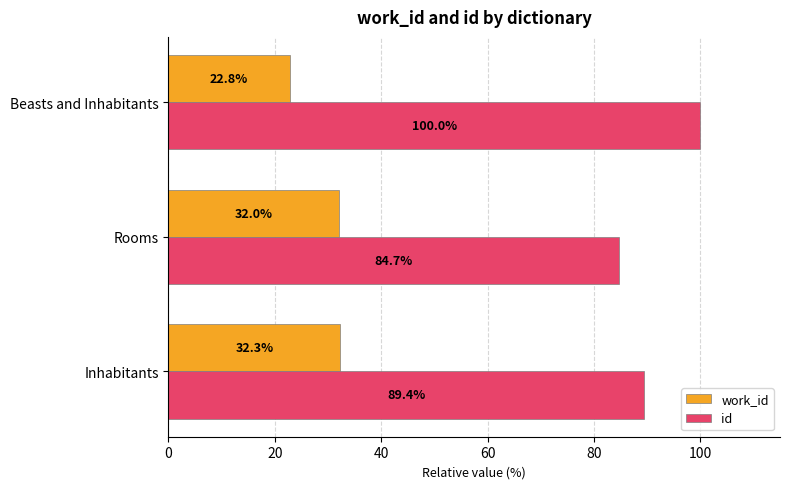

How many series are shown in this chart?

2